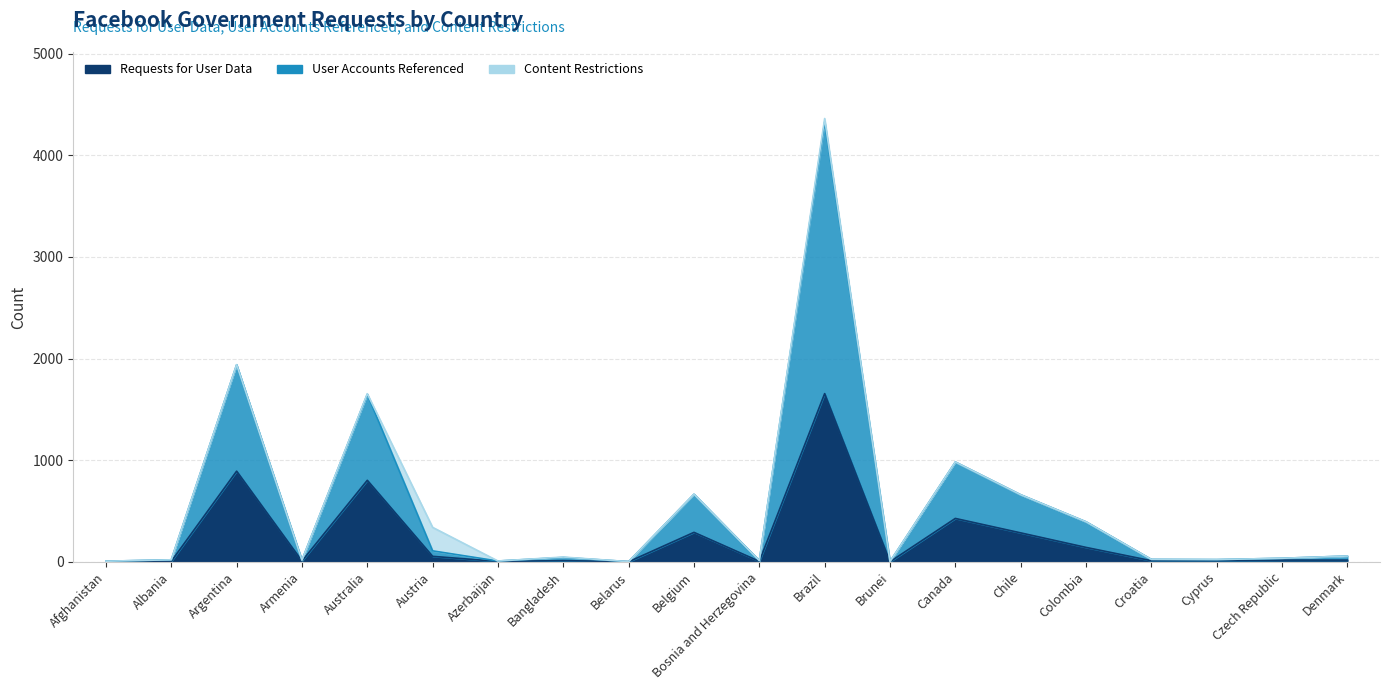

Where is the first local maximum for User Accounts Referenced?

Argentina